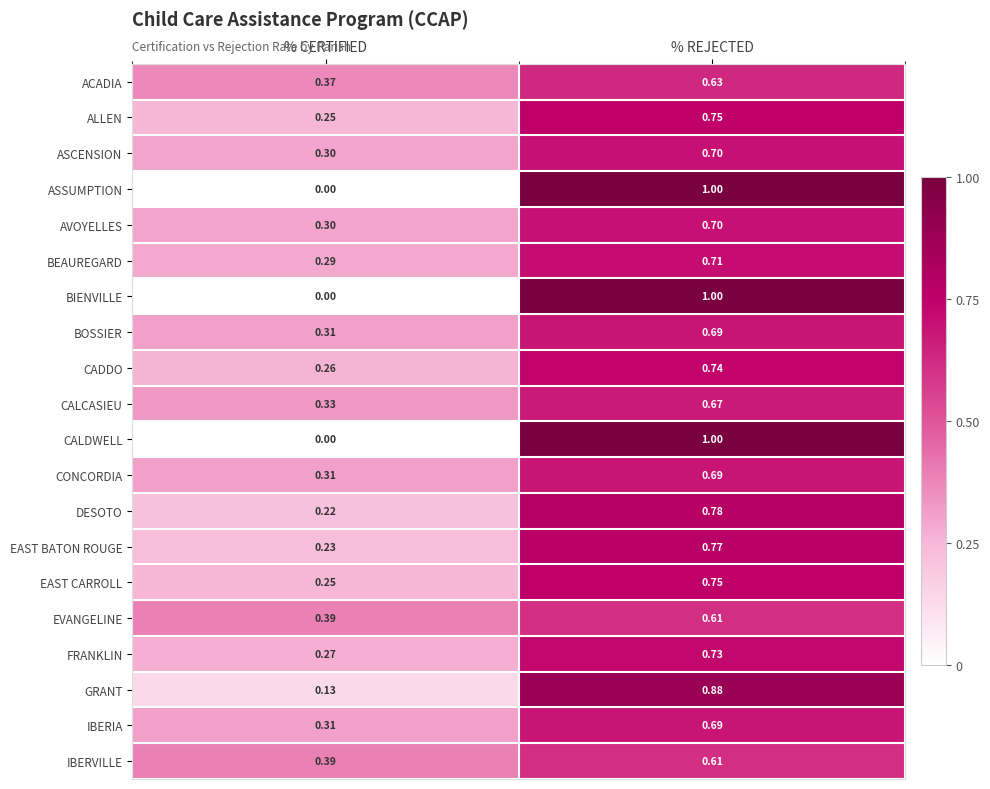

Is the value of DESOTO at % REJECTED greater than the value of ASSUMPTION at % CERTIFIED?

Yes